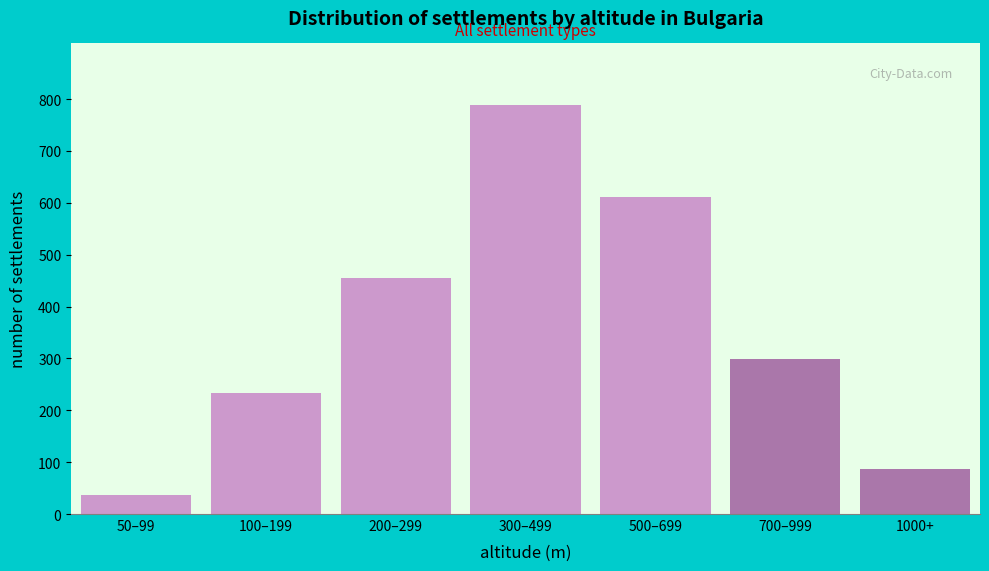

Reading left to right, extract all data points from this chart.

50–99=37	100–199=234	200–299=456	300–499=789	500–699=612	700–999=298	1000+=87